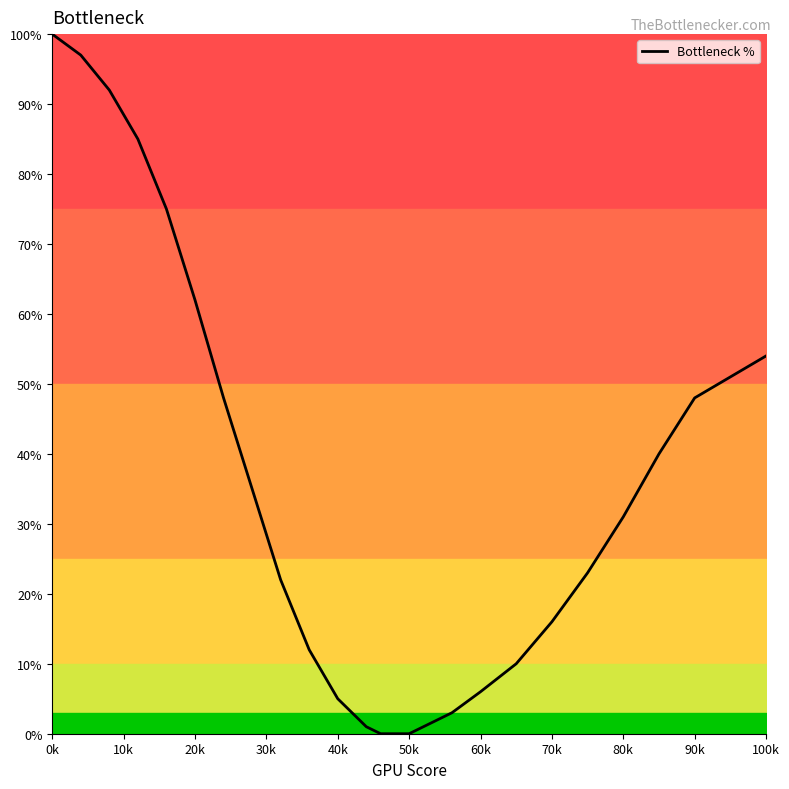

Reading right to left, extract all data points from this chart.

54	48	40	31	23	16	10	6	3	1	0	0	0	1	5	12	22	35	48	62	75	85	92	97	100